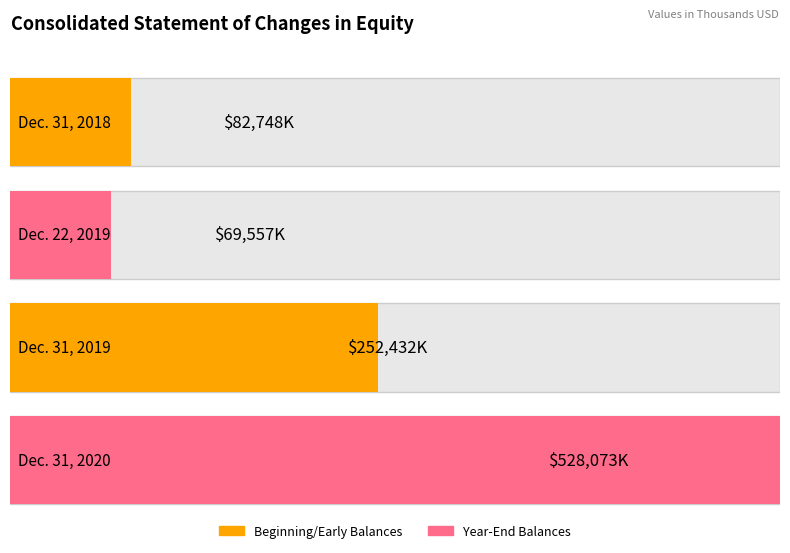

The value at Dec. 31, 2019 is 252432. True or false?

True